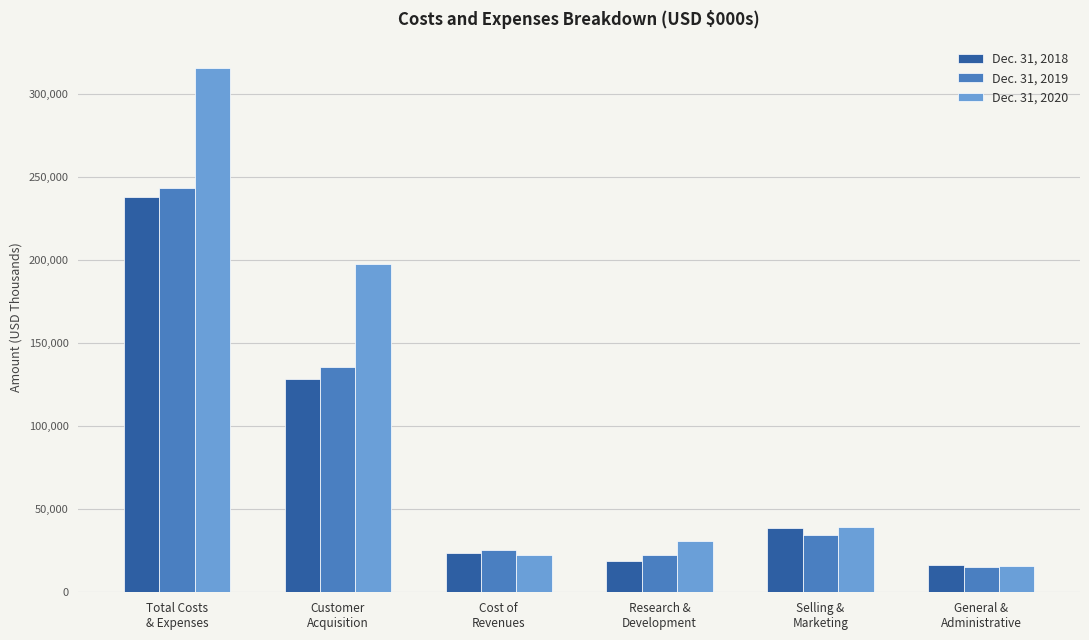

Does the chart contain stacked bars?

No